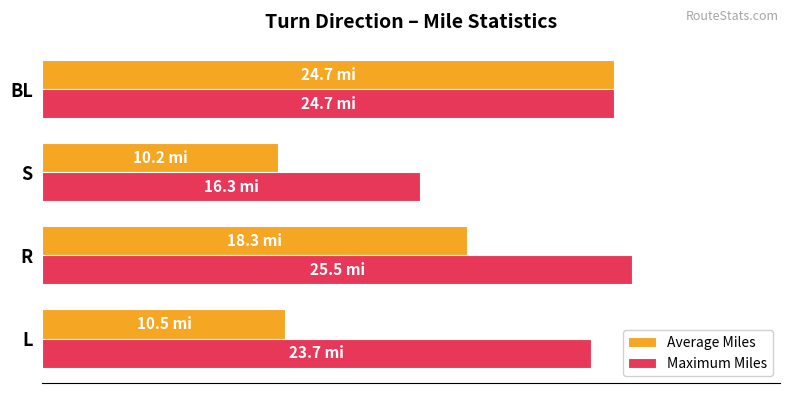

What are all the series names shown in the legend?

Average Miles, Maximum Miles